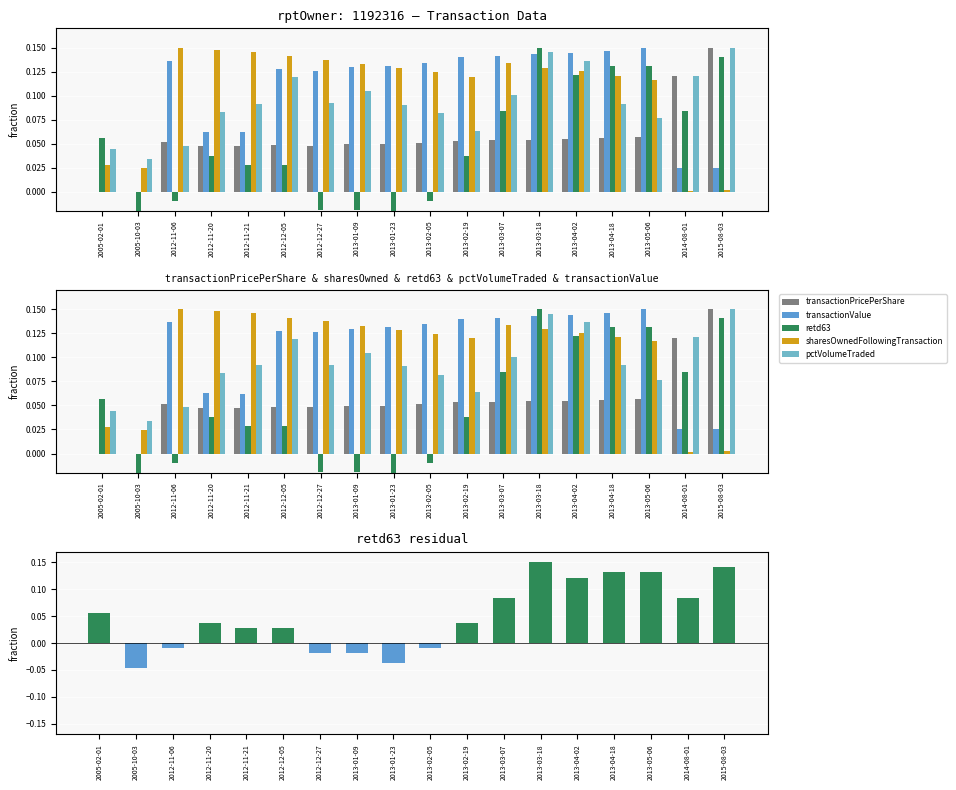

How many series are shown in this chart?

5